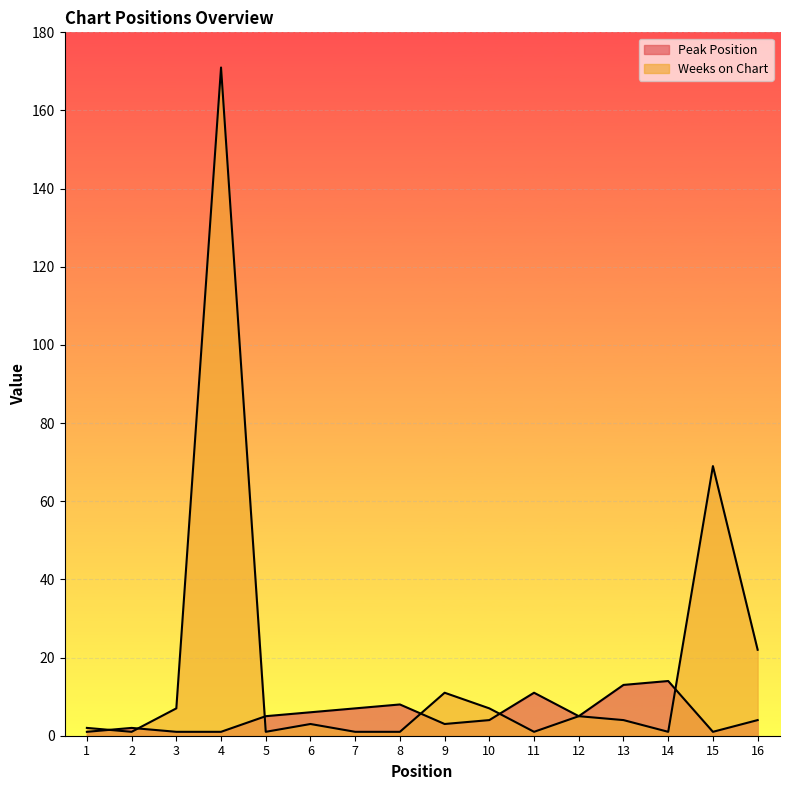

True or false: Weeks on Chart and Peak Position intersect in this chart.

True